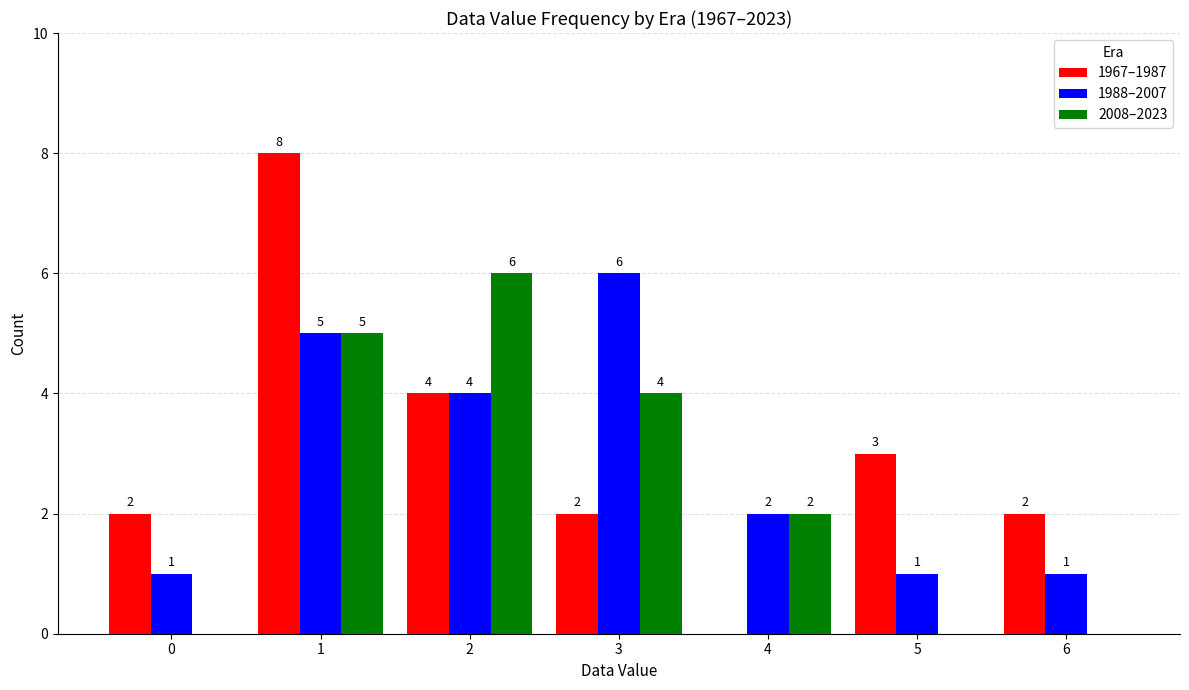

True or false: 1988–2007 has a value of 0 at 6.

False